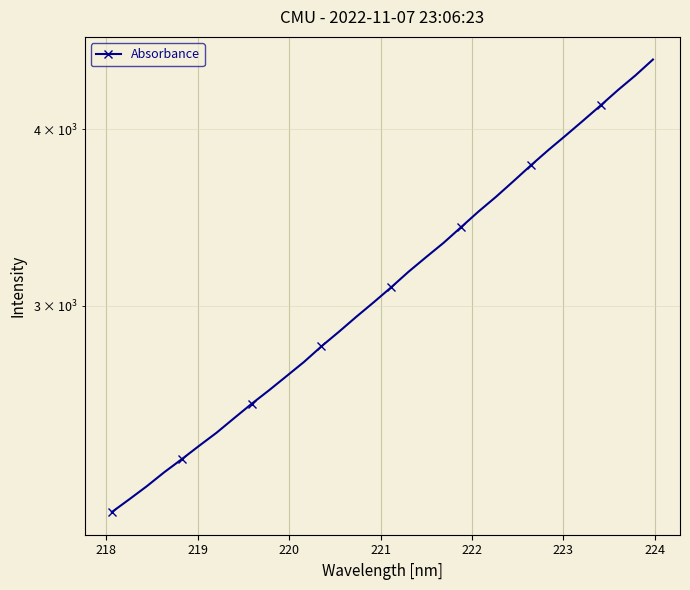

True or false: there are more than 0 points higher than both neighbors.

False